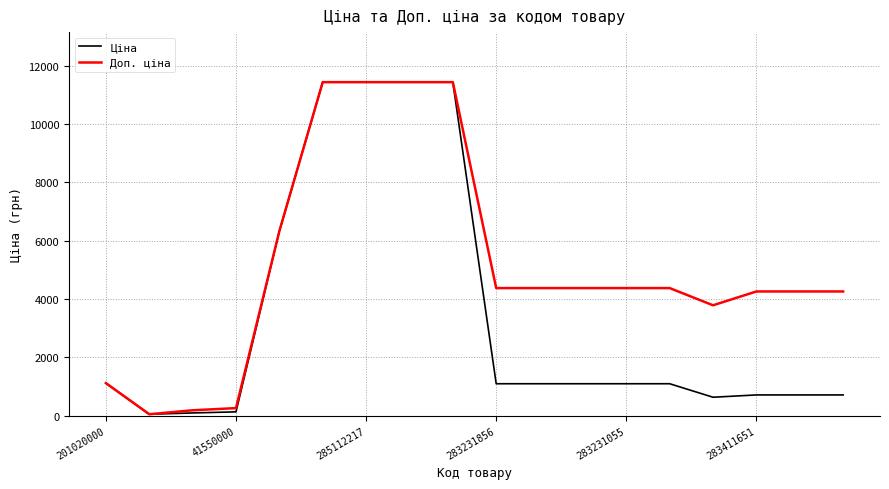

Does the chart display data point markers on the line(s)?

No